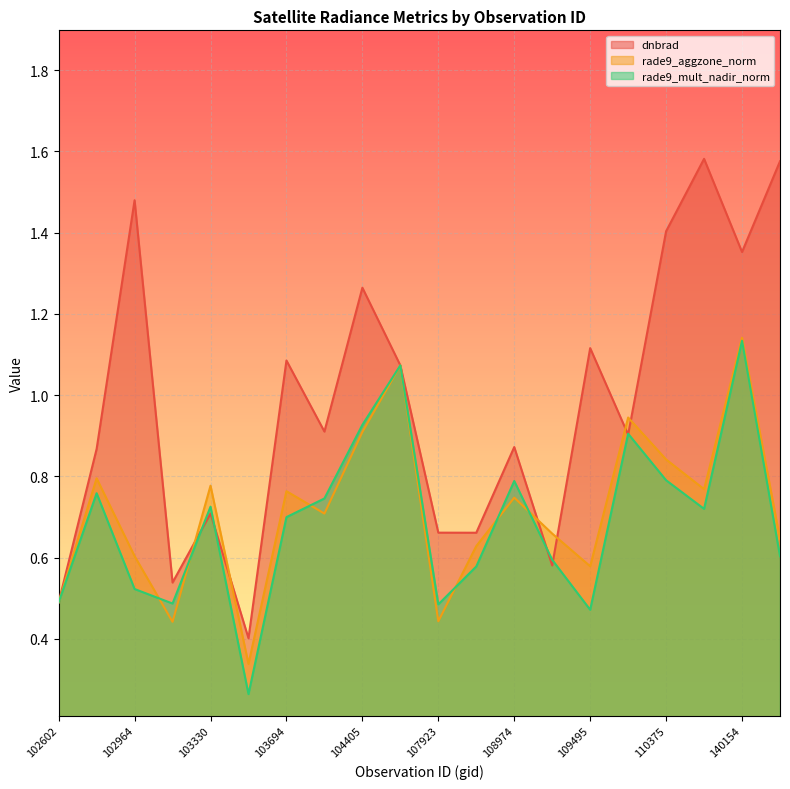

The rade9_aggzone_norm series shows 0.6 at 107923. True or false?

False